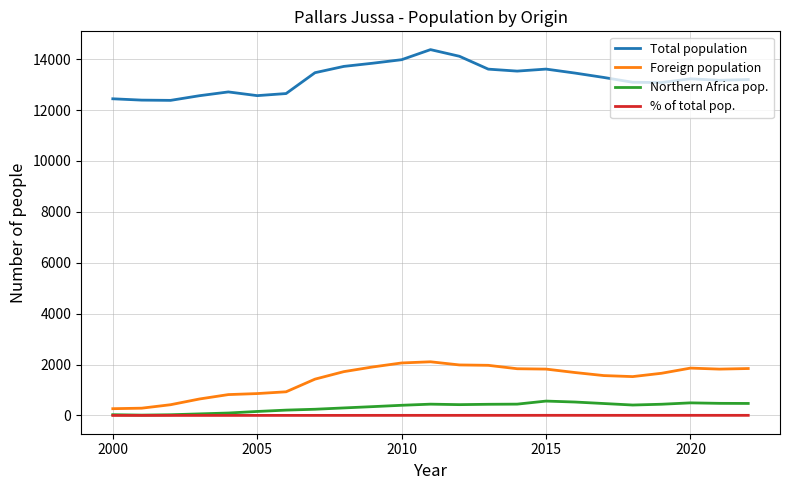

Which series has the largest total across all categories?

Total population